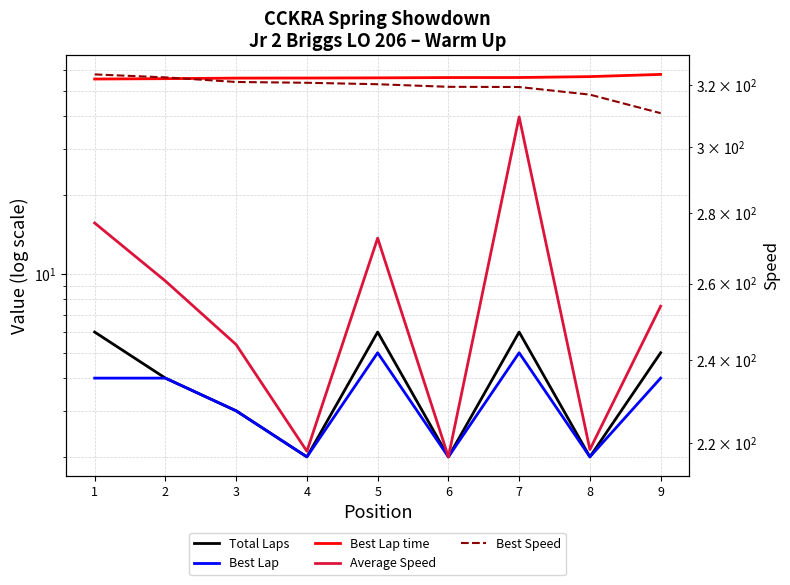

What is the average value of the Total Laps series?

4.0